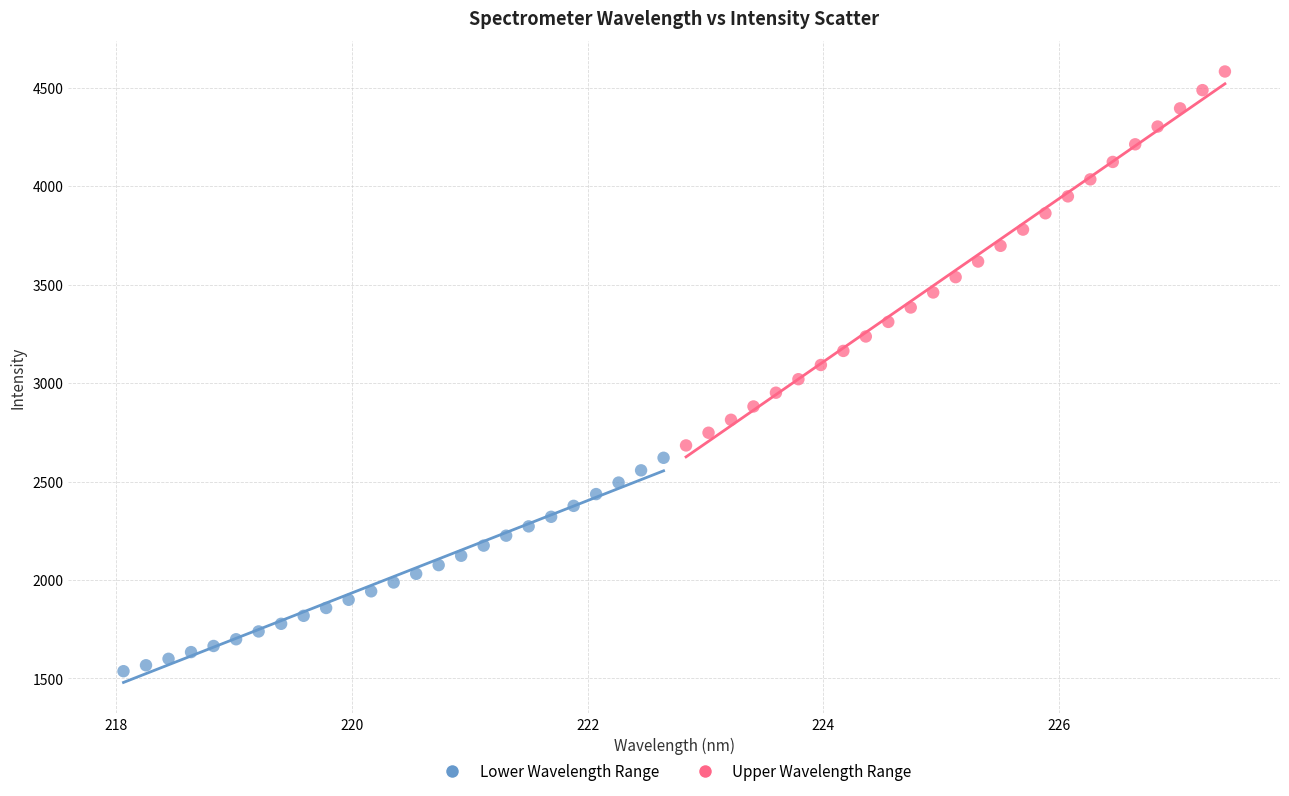

Which series has the largest Y range (max minus min)?

Upper Wavelength Range